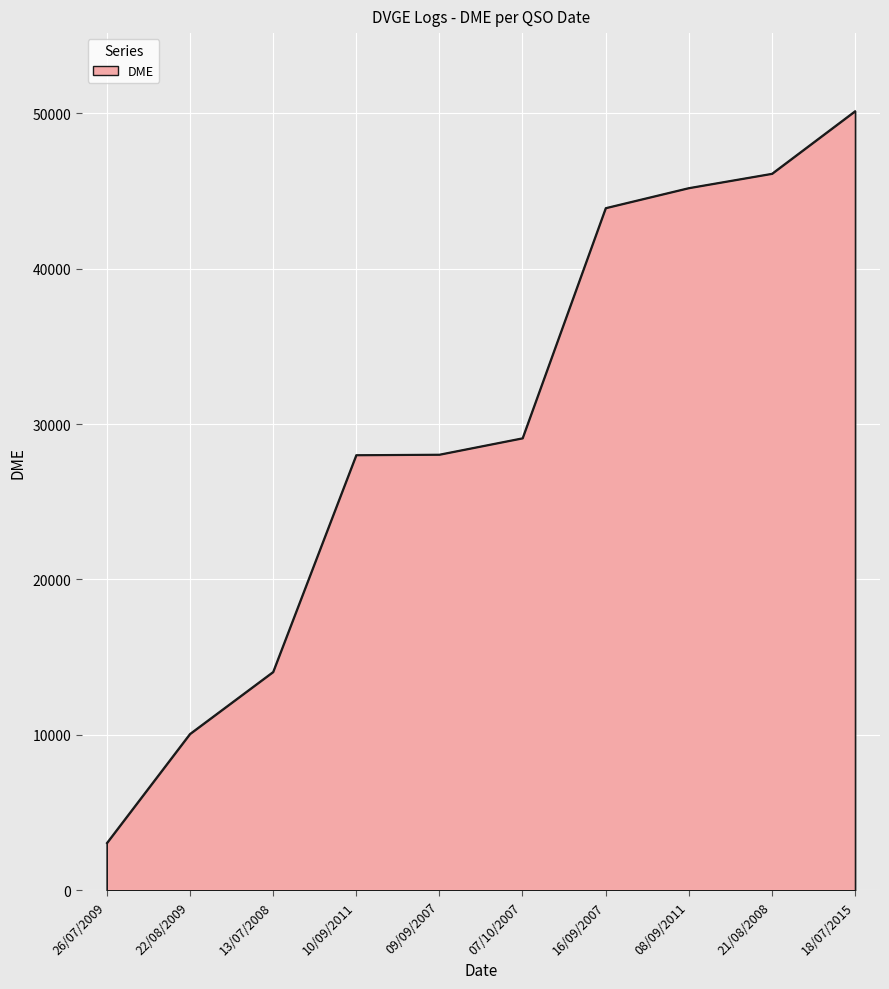

What is the ratio of the value at 26/07/2009 to the value at 18/07/2015?

0.1